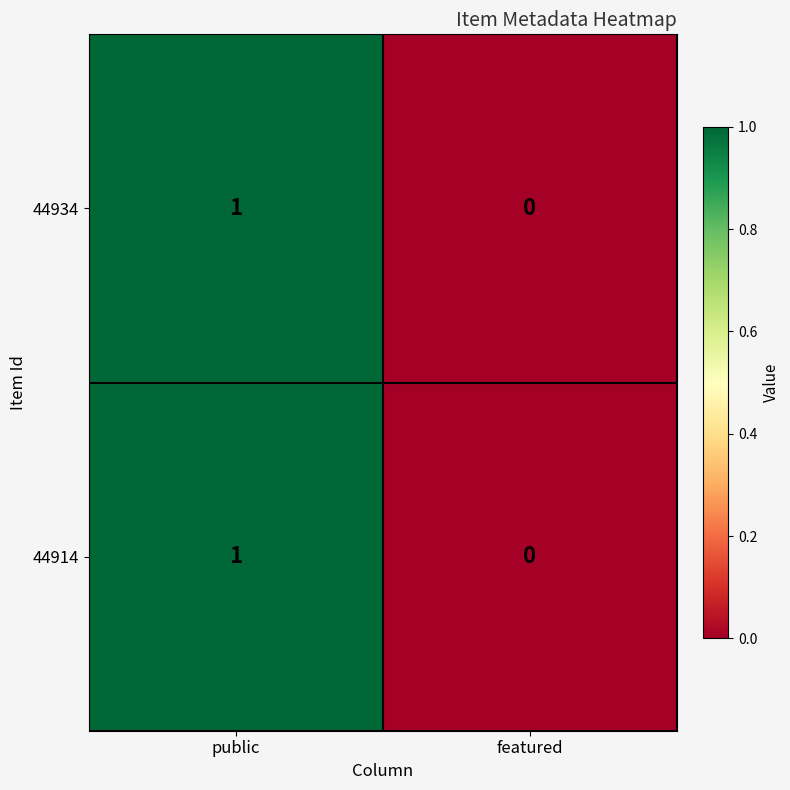

The 44934 series shows 1 at public. True or false?

True